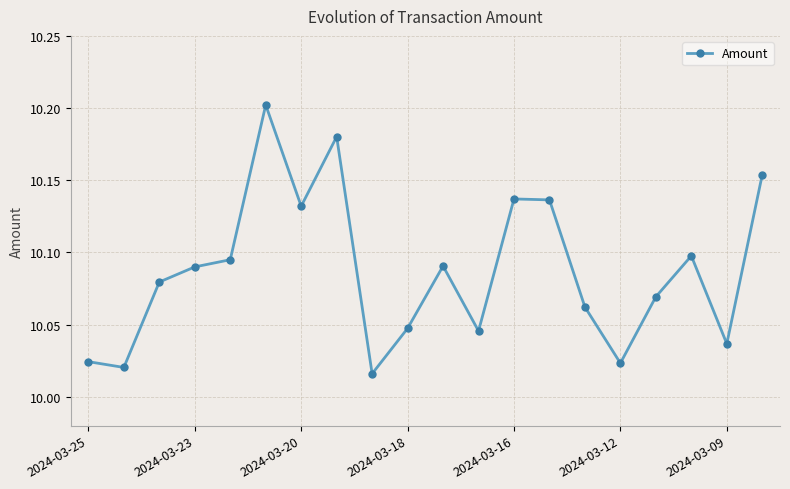

What is the difference between the maximum and minimum values?

0.2